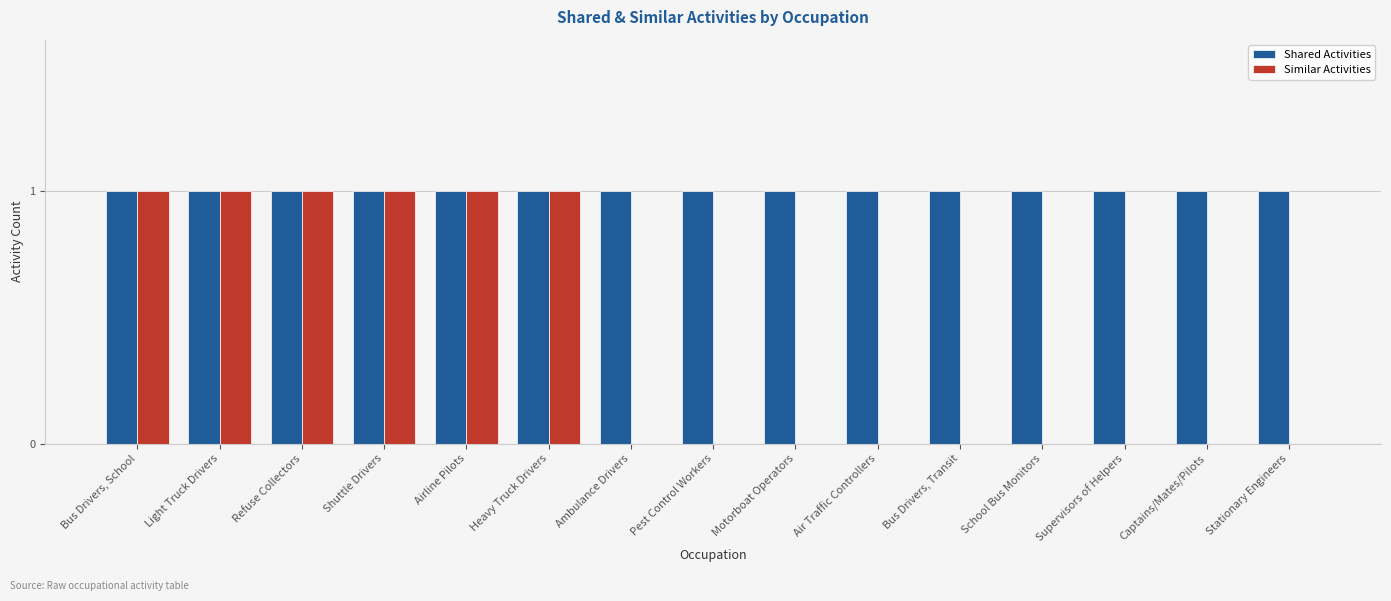

The value of Similar Activities at Bus Drivers, School is 1. True or false?

True